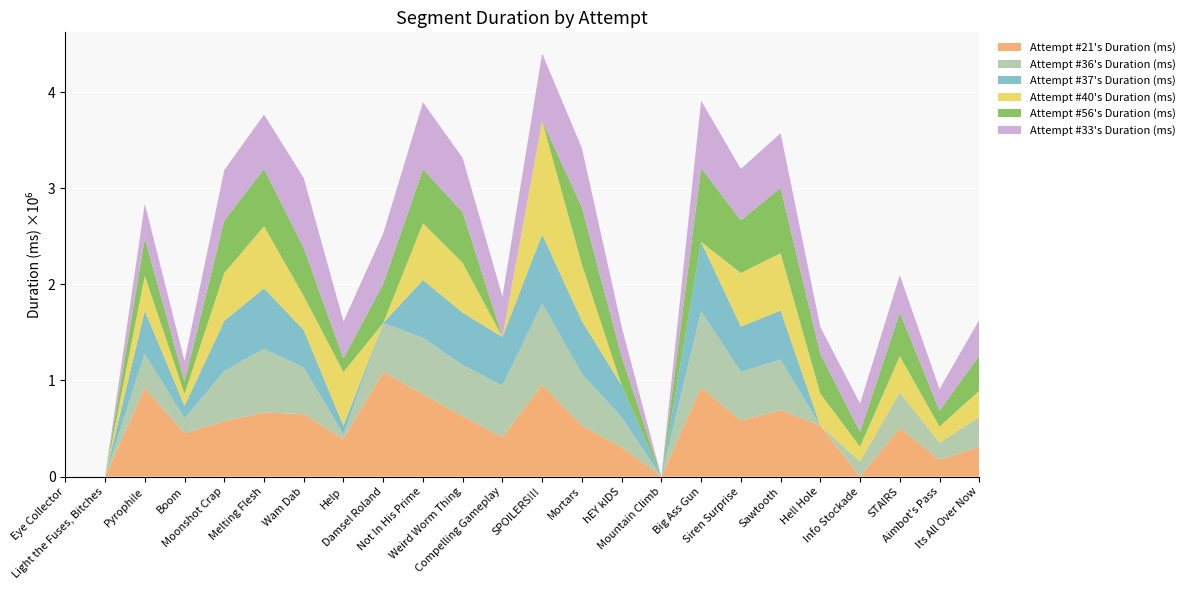

Reading left to right, transcribe all the data shown in this chart.

Attempt #21's Duration (ms): Eye Collector=0	Light the Fuses, Bitches=0	Pyrophile=923674	Boom=451446	Moonshot Crap=577374	Melting Flesh=667339	Wam Dab=649385	Help=393279	Damsel Roland=1090230	Not In His Prime=856582	Weird Worm Thing=629318	Compelling Gameplay=411280	SPOILERS!!!=955749	Mortars=530469	hEY kIDS=306374	Mountain Climb=0	Big Ass Gun=929801	Siren Surprise=581053	Sawtooth=692710	Hell Hole=529534	Info Stockade=0	STAIRS=506286	Aimbot's Pass=174458	Its All Over Now=309522
Attempt #36's Duration (ms): Eye Collector=0	Light the Fuses, Bitches=0	Pyrophile=355062	Boom=154815	Moonshot Crap=520905	Melting Flesh=663089	Wam Dab=484607	Help=43942	Damsel Roland=507763	Not In His Prime=589020	Weird Worm Thing=530503	Compelling Gameplay=536864	SPOILERS!!!=846264	Mortars=539043	hEY kIDS=310871	Mountain Climb=0	Big Ass Gun=790943	Siren Surprise=509669	Sawtooth=525403	Hell Hole=0	Info Stockade=159990	STAIRS=370852	Aimbot's Pass=179122	Its All Over Now=310426
Attempt #37's Duration (ms): Eye Collector=0	Light the Fuses, Bitches=0	Pyrophile=447726	Boom=129731	Moonshot Crap=522109	Melting Flesh=628354	Wam Dab=390316	Help=91551	Damsel Roland=0	Not In His Prime=600132	Weird Worm Thing=545541	Compelling Gameplay=504547	SPOILERS!!!=718297	Mortars=549797	hEY kIDS=332488	Mountain Climb=0	Big Ass Gun=722046	Siren Surprise=470819	Sawtooth=509271	Hell Hole=0	Info Stockade=0	STAIRS=0	Aimbot's Pass=0	Its All Over Now=0
Attempt #40's Duration (ms): Eye Collector=0	Light the Fuses, Bitches=0	Pyrophile=362560	Boom=123102	Moonshot Crap=498778	Melting Flesh=646024	Wam Dab=354192	Help=558791	Damsel Roland=0	Not In His Prime=589781	Weird Worm Thing=517568	Compelling Gameplay=0	SPOILERS!!!=1181133	Mortars=588356	hEY kIDS=0	Mountain Climb=0	Big Ass Gun=0	Siren Surprise=556816	Sawtooth=597385	Hell Hole=334111	Info Stockade=150594	STAIRS=376302	Aimbot's Pass=165961	Its All Over Now=274159
Attempt #56's Duration (ms): Eye Collector=0	Light the Fuses, Bitches=0	Pyrophile=392472	Boom=130643	Moonshot Crap=545508	Melting Flesh=598159	Wam Dab=501918	Help=141316	Damsel Roland=407775	Not In His Prime=564780	Weird Worm Thing=526941	Compelling Gameplay=0	SPOILERS!!!=0	Mortars=596386	hEY kIDS=300716	Mountain Climb=0	Big Ass Gun=770227	Siren Surprise=548233	Sawtooth=680592	Hell Hole=413871	Info Stockade=155035	STAIRS=455470	Aimbot's Pass=165645	Its All Over Now=364825
Attempt #33's Duration (ms): Eye Collector=0	Light the Fuses, Bitches=0	Pyrophile=357675	Boom=211911	Moonshot Crap=524739	Melting Flesh=565314	Wam Dab=727420	Help=385492	Damsel Roland=523532	Not In His Prime=694977	Weird Worm Thing=566118	Compelling Gameplay=420156	SPOILERS!!!=702138	Mortars=615366	hEY kIDS=309492	Mountain Climb=0	Big Ass Gun=700089	Siren Surprise=535796	Sawtooth=568171	Hell Hole=279280	Info Stockade=294624	STAIRS=387923	Aimbot's Pass=225863	Its All Over Now=371916